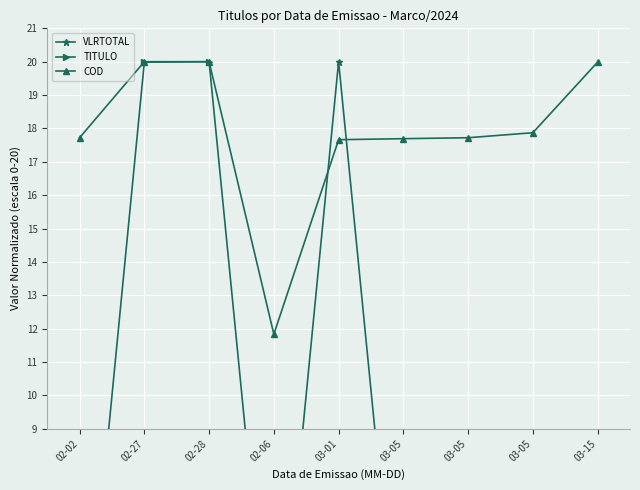

Where is VLRTOTAL nearest to the value 10?

03-05